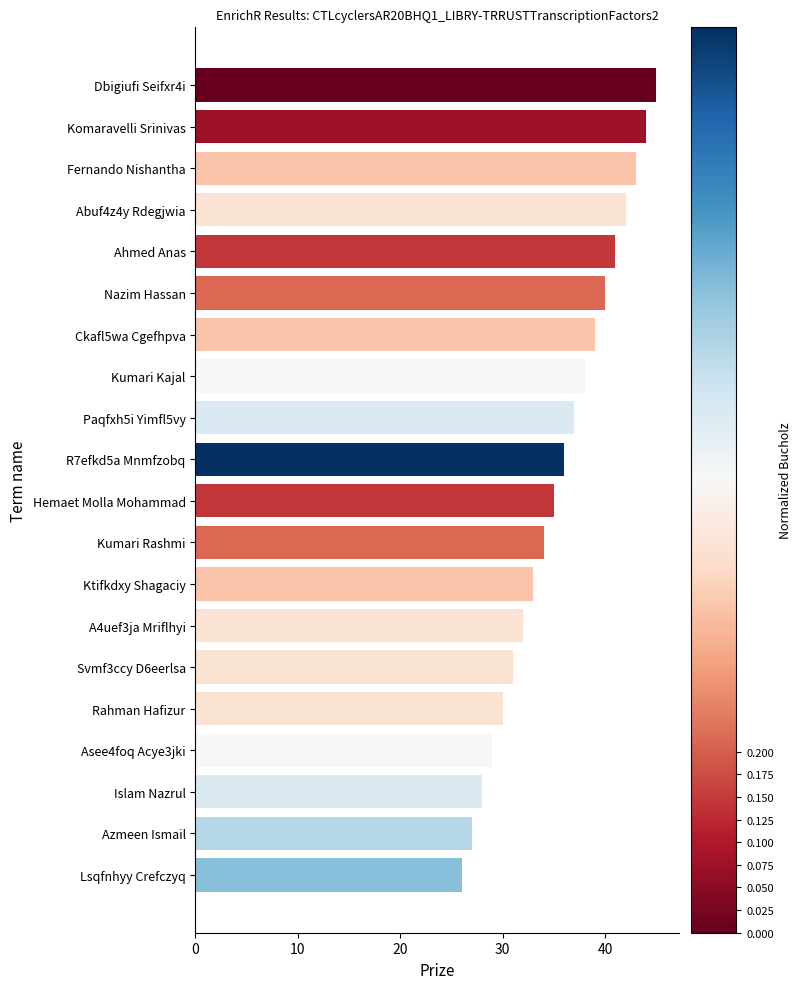

Rank the categories by value from highest to lowest.

Dbigiufi Seifxr4i, Komaravelli Srinivas, Fernando Nishantha, Abuf4z4y Rdegjwia, Ahmed Anas, Nazim Hassan, Ckafl5wa Cgefhpva, Kumari Kajal, Paqfxh5i Yimfl5vy, R7efkd5a Mnmfzobq, Hemaet Molla Mohammad, Kumari Rashmi, Ktifkdxy Shagaciy, A4uef3ja Mriflhyi, Svmf3ccy D6eerlsa, Rahman Hafizur, Asee4foq Acye3jki, Islam Nazrul, Azmeen Ismail, Lsqfnhyy Crefczyq